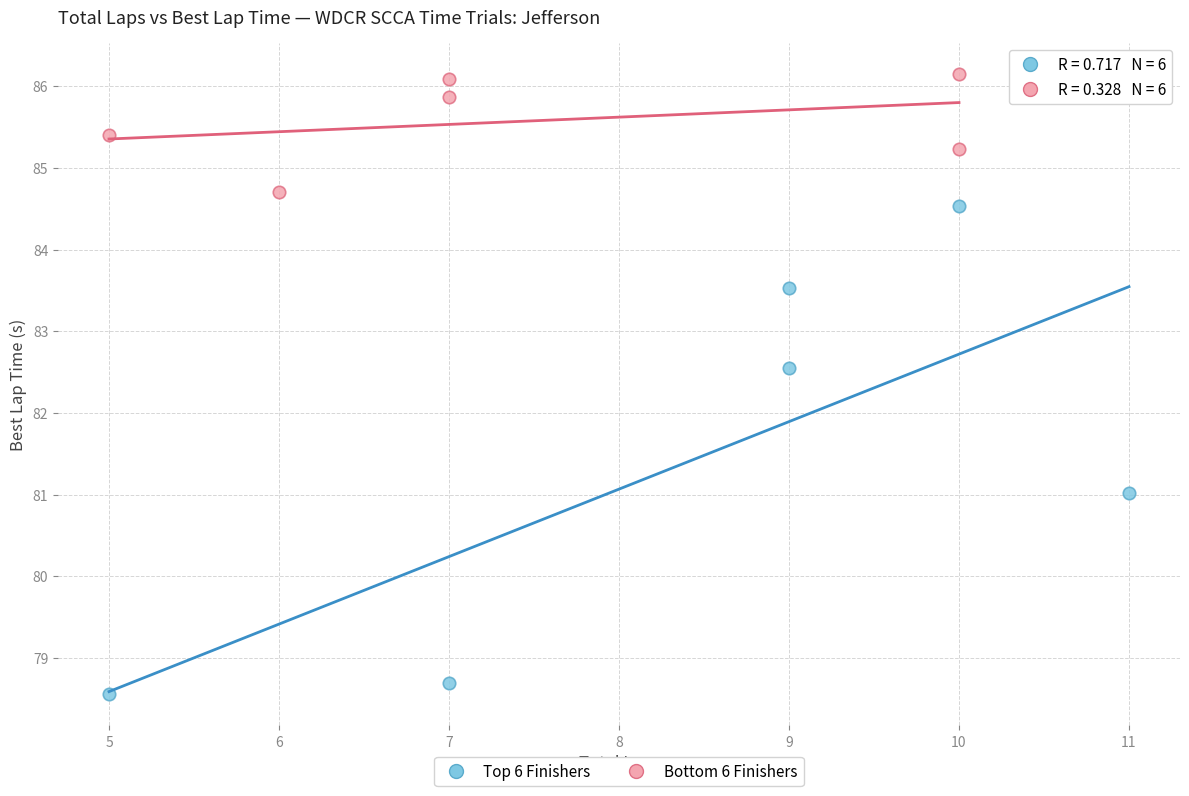

Which series reaches the minimum Y coordinate?

Top 6 Finishers